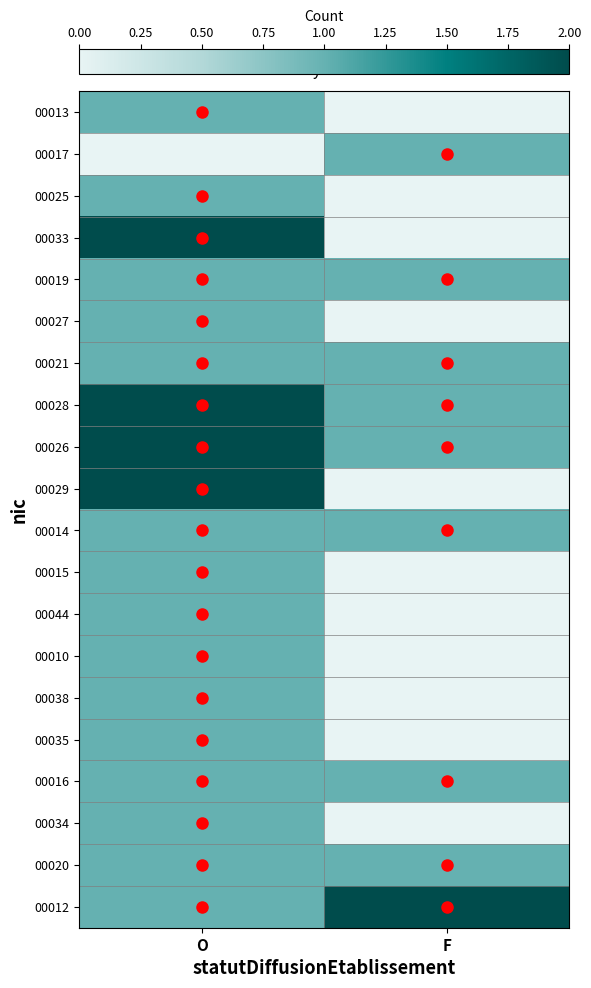

Reading left to right, list all the values displayed in this chart.

00013: O=1	F=0
00017: O=0	F=1
00025: O=1	F=0
00033: O=2	F=0
00019: O=1	F=1
00027: O=1	F=0
00021: O=1	F=1
00028: O=2	F=1
00026: O=2	F=1
00029: O=2	F=0
00014: O=1	F=1
00015: O=1	F=0
00044: O=1	F=0
00010: O=1	F=0
00038: O=1	F=0
00035: O=1	F=0
00016: O=1	F=1
00034: O=1	F=0
00020: O=1	F=1
00012: O=1	F=2